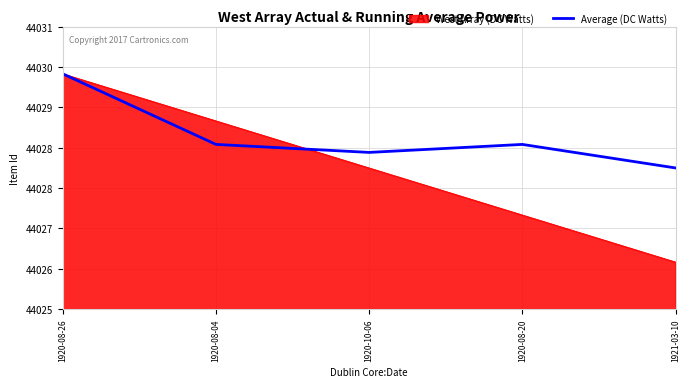

Does the chart have visible grid lines?

Yes